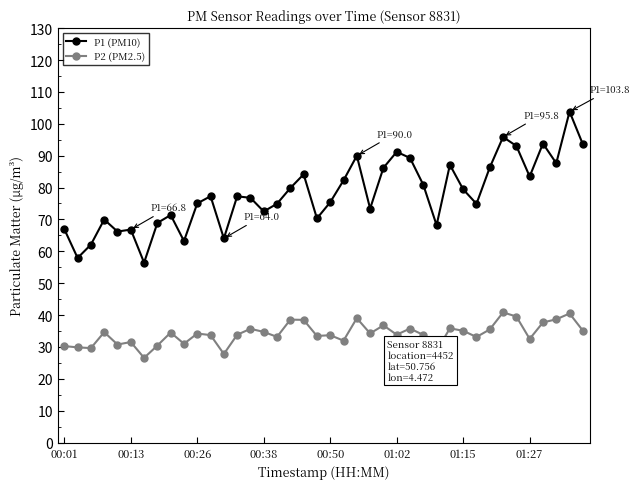

What is the value of the P1 (PM10) point at the 33rd from the left?

86.3